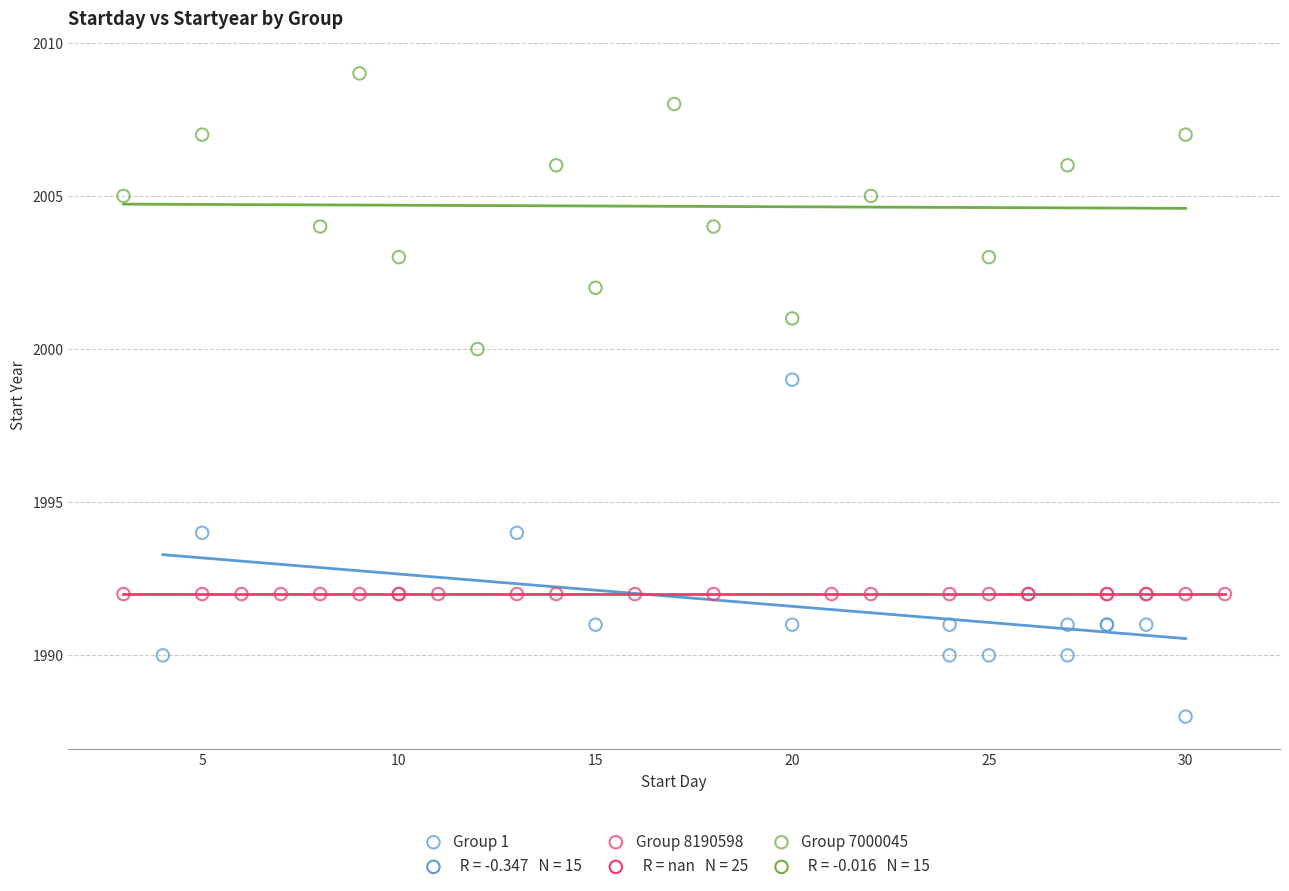

Which series reaches the maximum Y coordinate?

Group 7000045